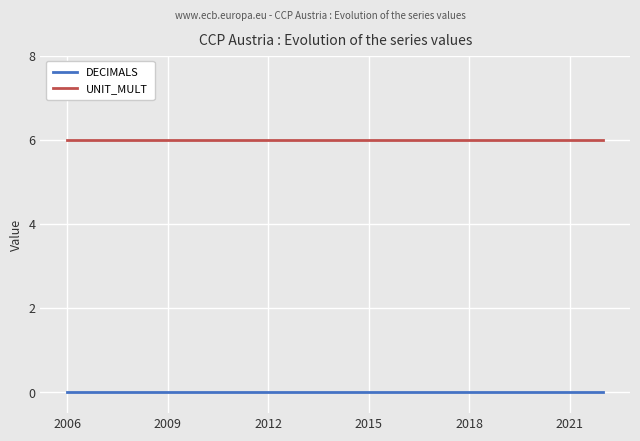

True or false: DECIMALS and UNIT_MULT cross at least once.

False